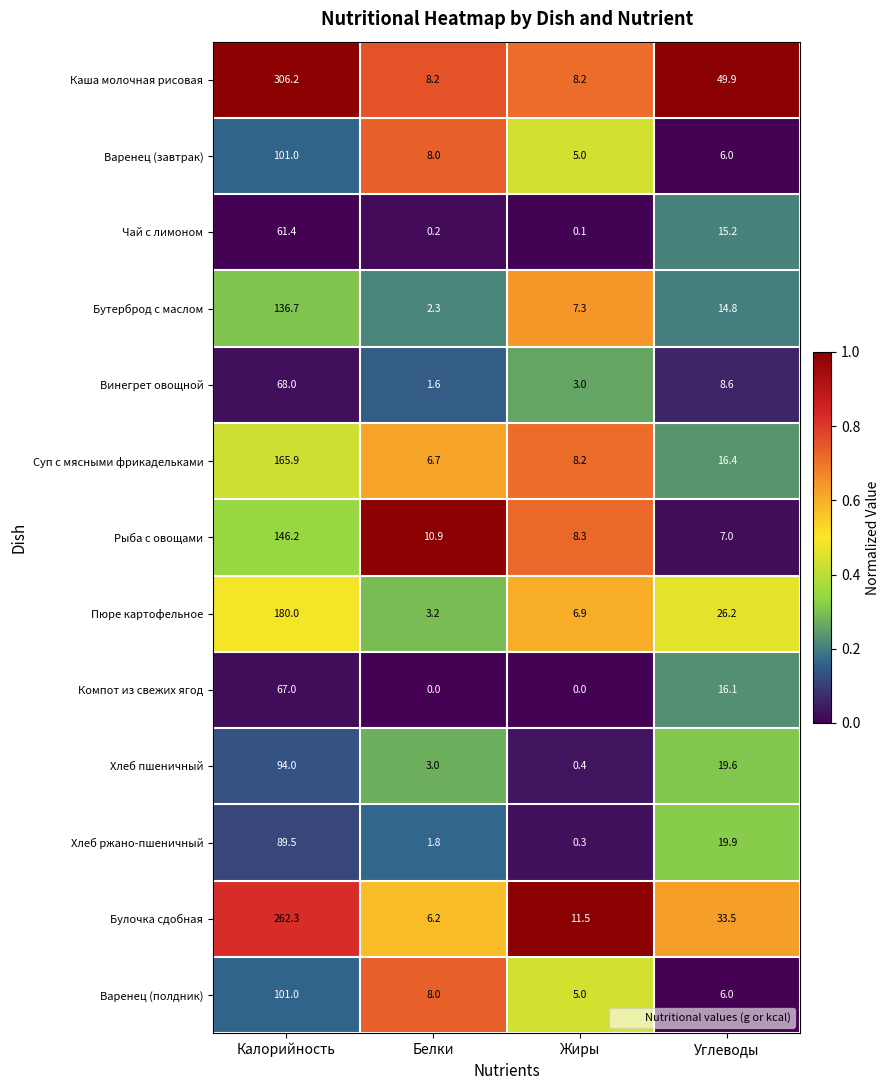

The value of Пюре картофельное at Углеводы is 35.1. True or false?

False